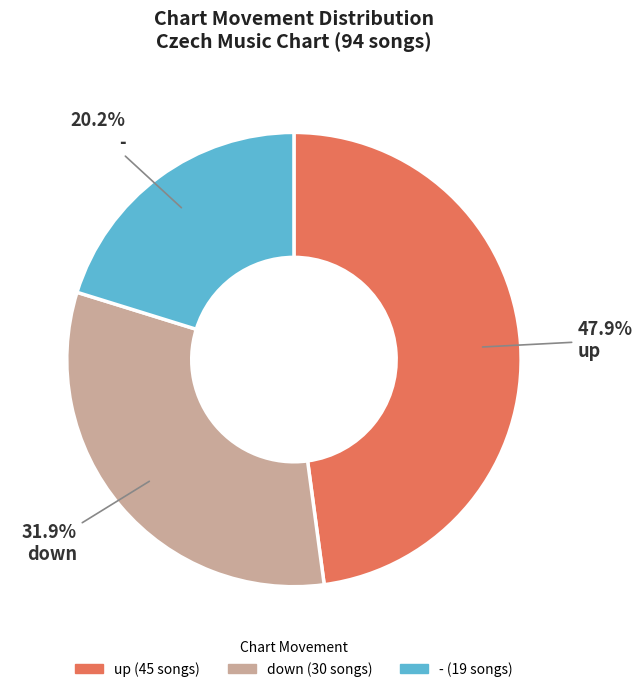

Is it true that down is 32% of the pie?

True